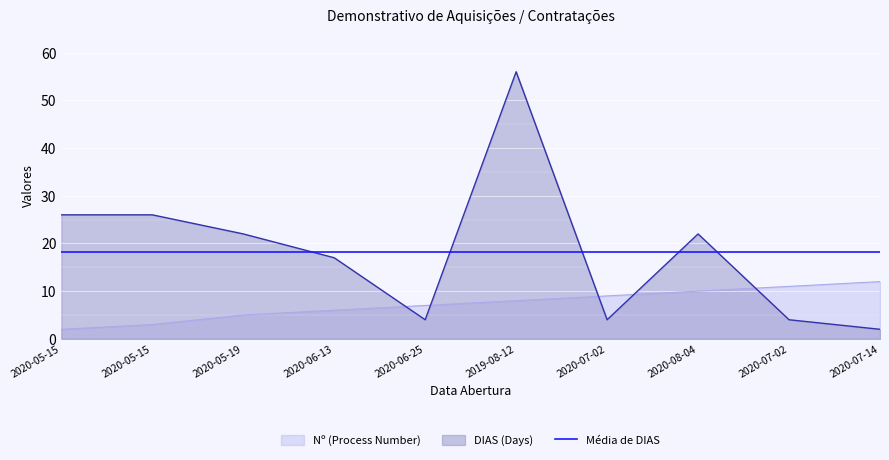

Reading left to right, transcribe all the data shown in this chart.

Nº (Process Number): 2	3	5	6	7	8	9	10	11	12
DIAS (Days): 26	26	22	17	4	56	4	22	4	2